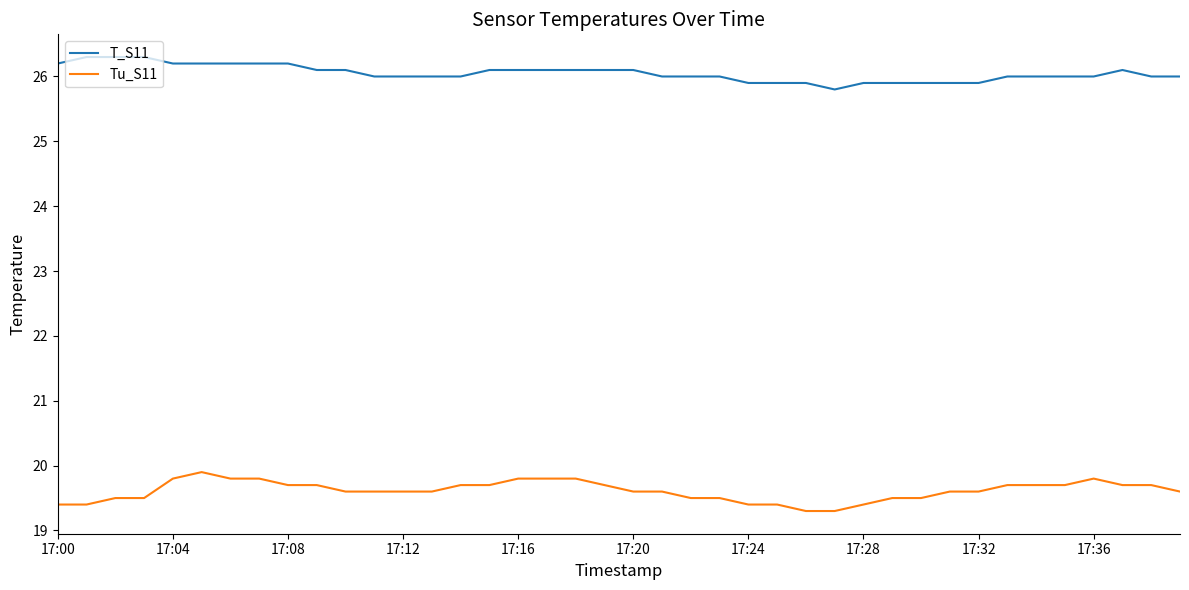

True or false: T_S11 and Tu_S11 intersect in this chart.

False